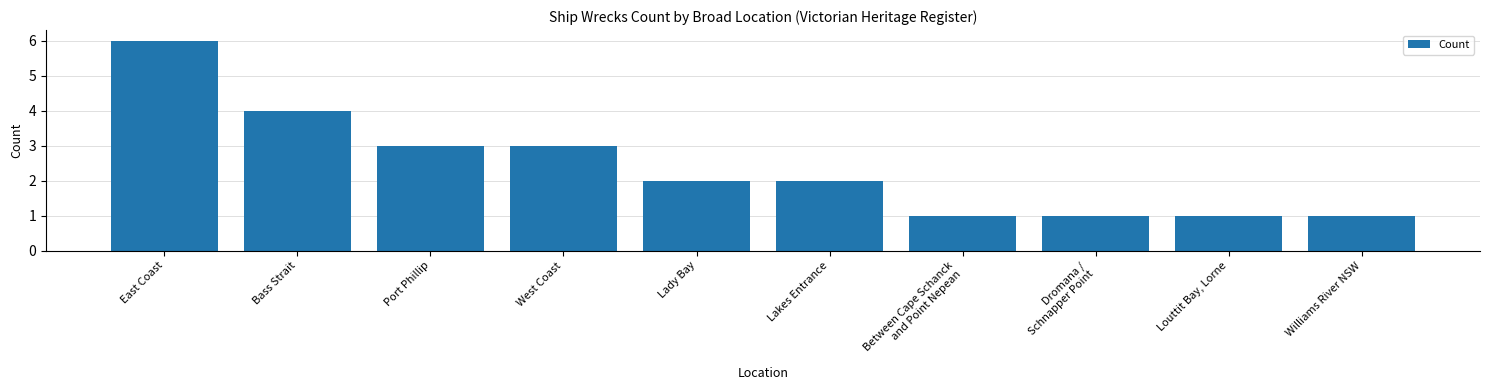

Count the number of categories in the chart.

10